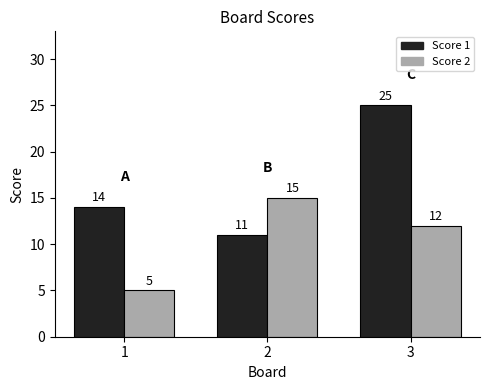

At which label is Score 2 closest to 10?

3